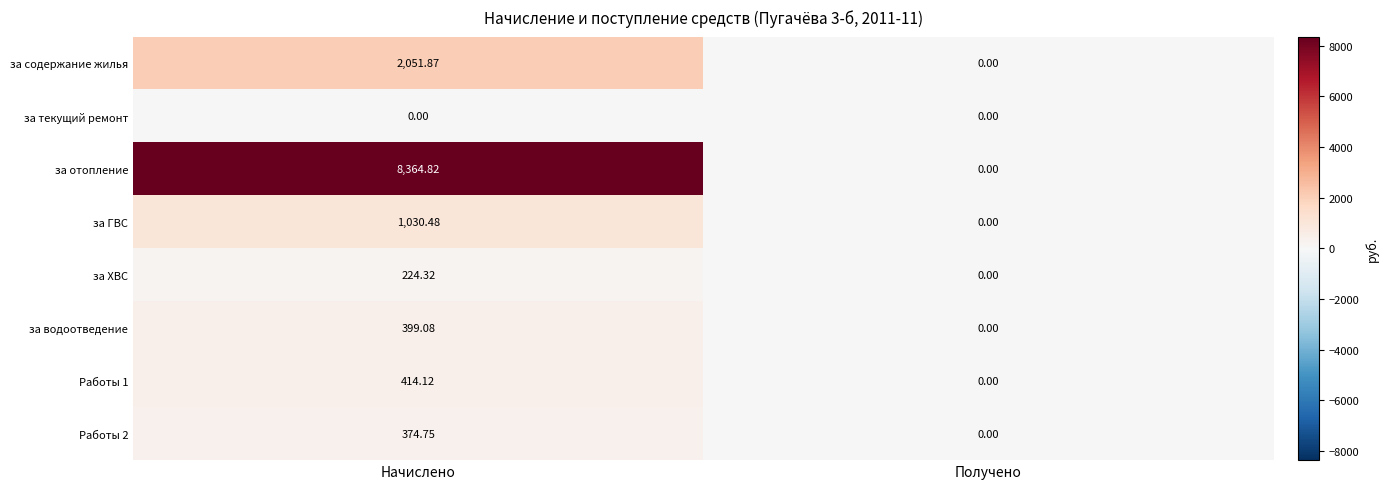

Which series has the largest range (max minus min)?

за отопление